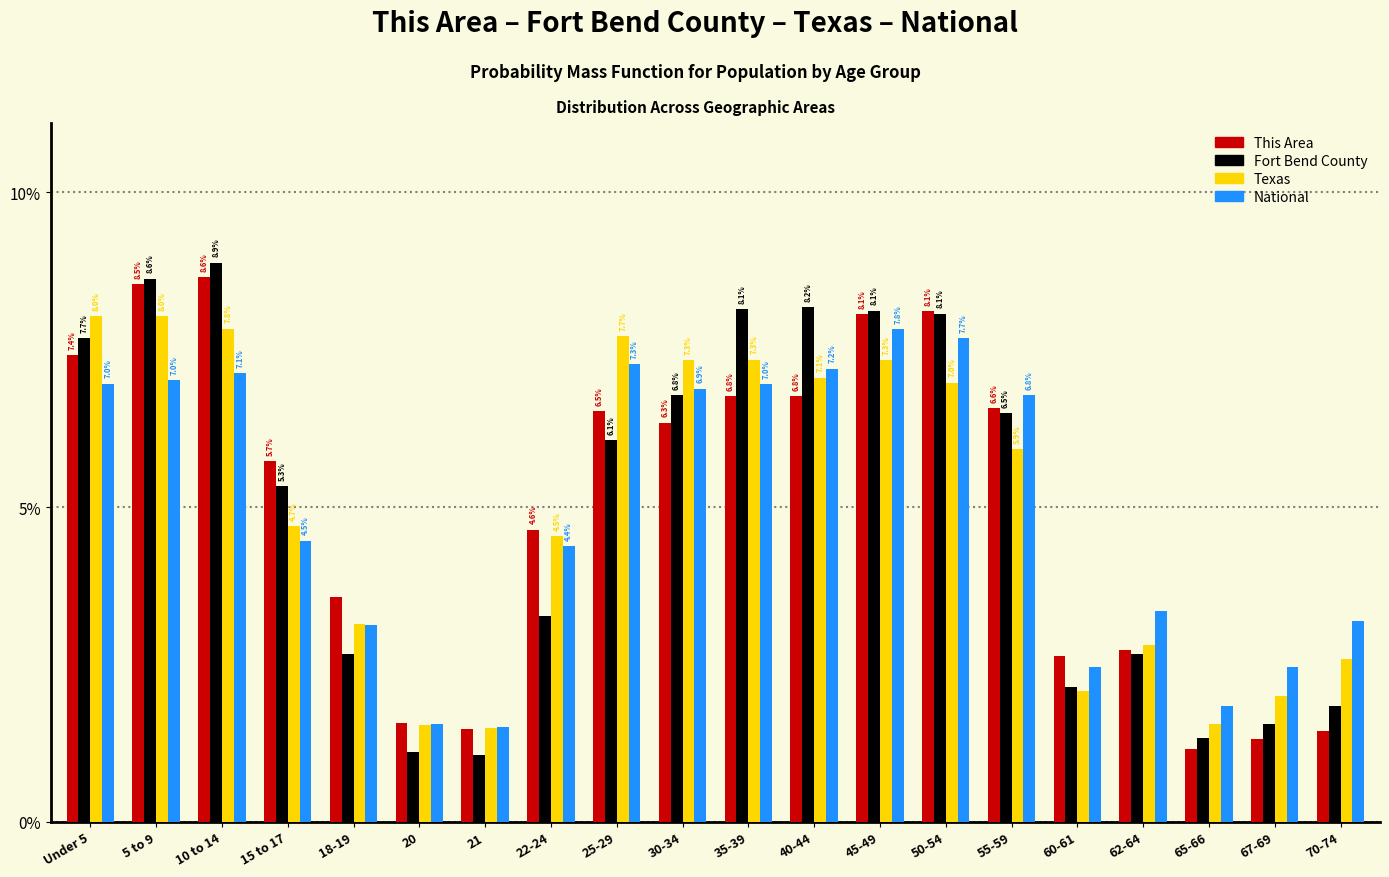

Are the bars horizontal?

No